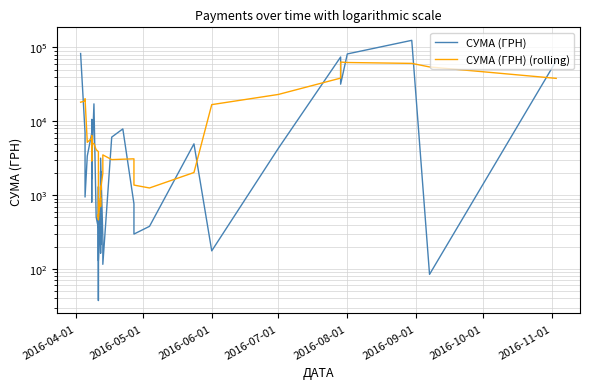

How many times do СУМА (ГРН) and СУМА (ГРН) (rolling) cross each other?

22